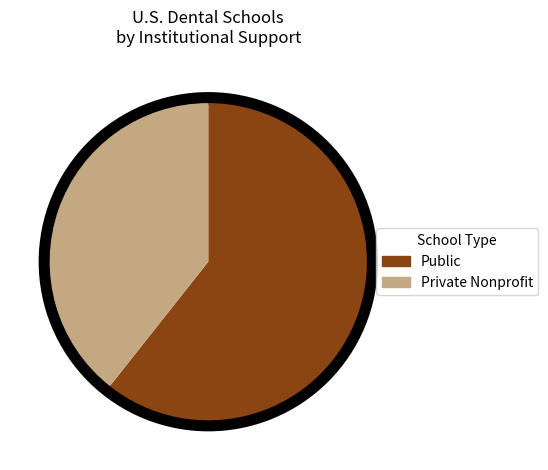

How many segments does this pie chart have?

2